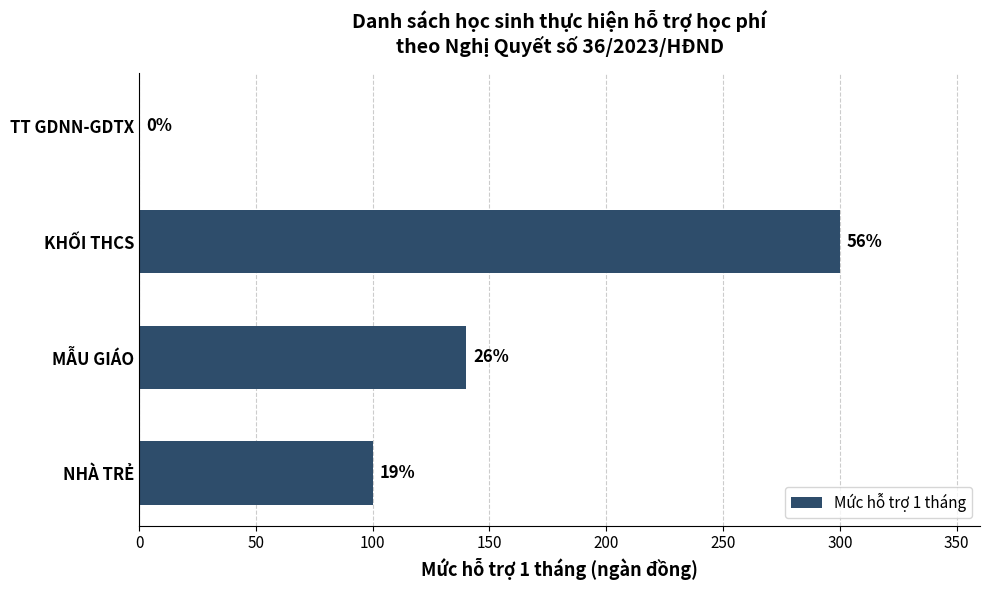

Are the bars horizontal?

Yes